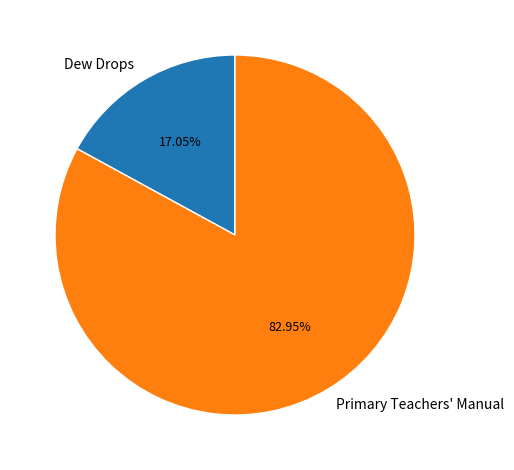

Do Dew Drops and Primary Teachers' Manual together represent more than half of the pie?

Yes